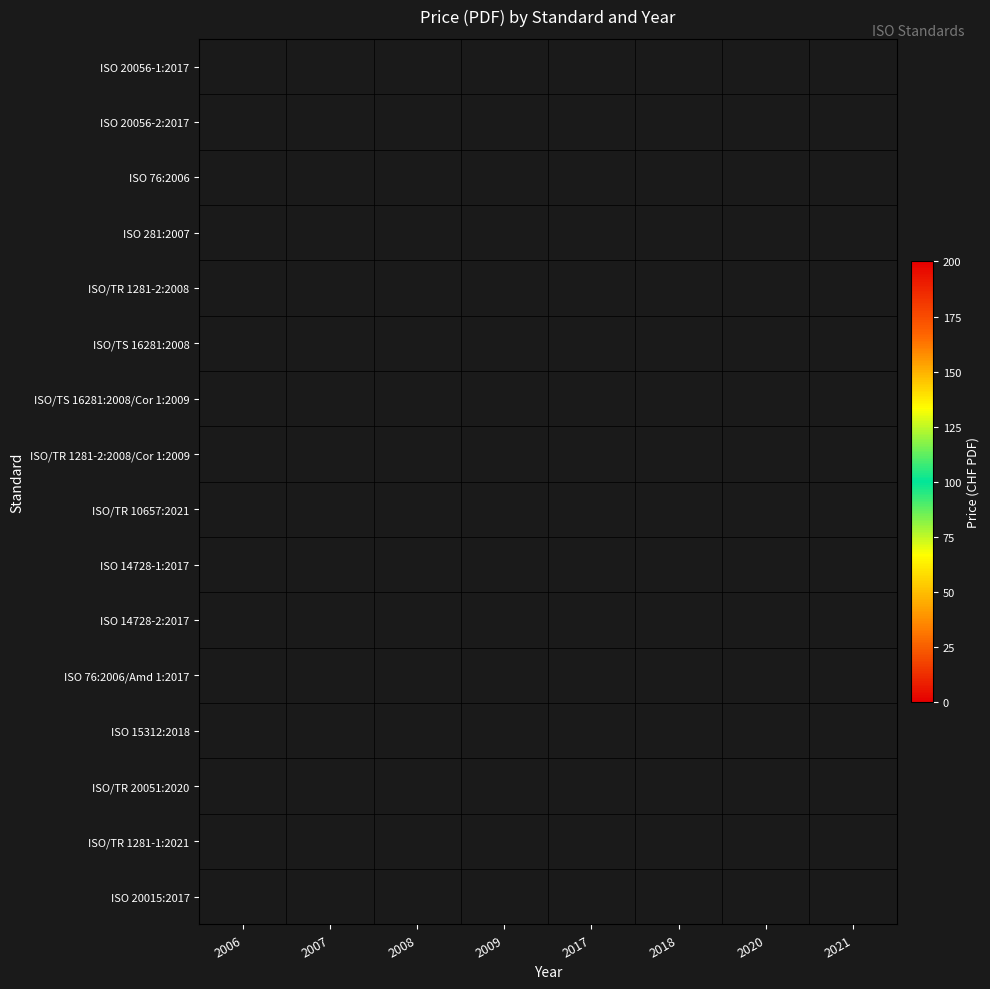

At which category does the chart reach its minimum across all series?

2009